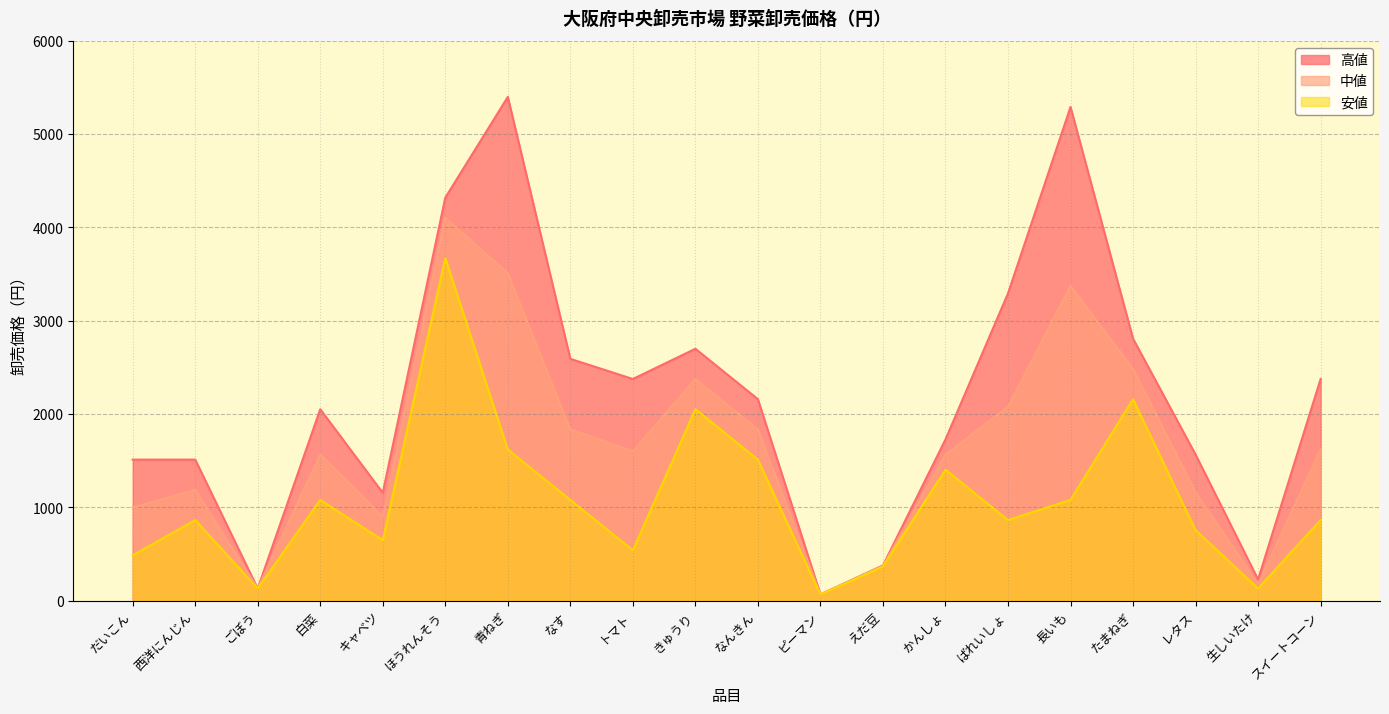

Between キャベツ and なす, which is larger?

なす